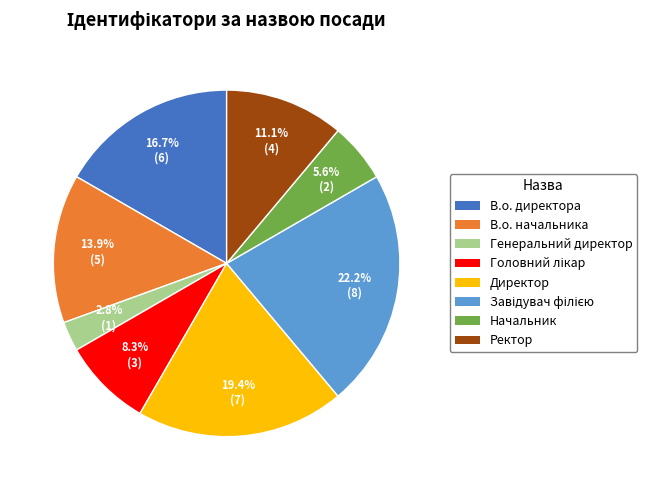

Which slice is the smallest?

Генеральний директор